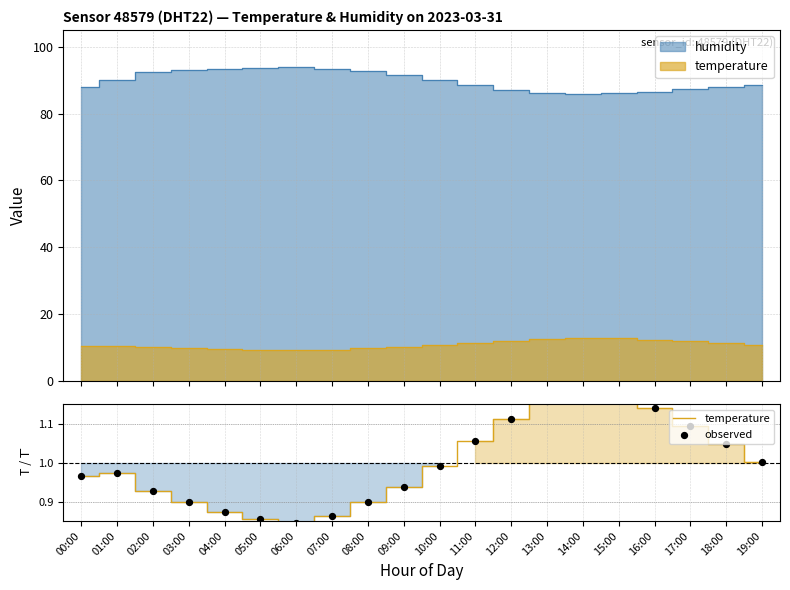

At how many categories does at least one series exceed 0?

20